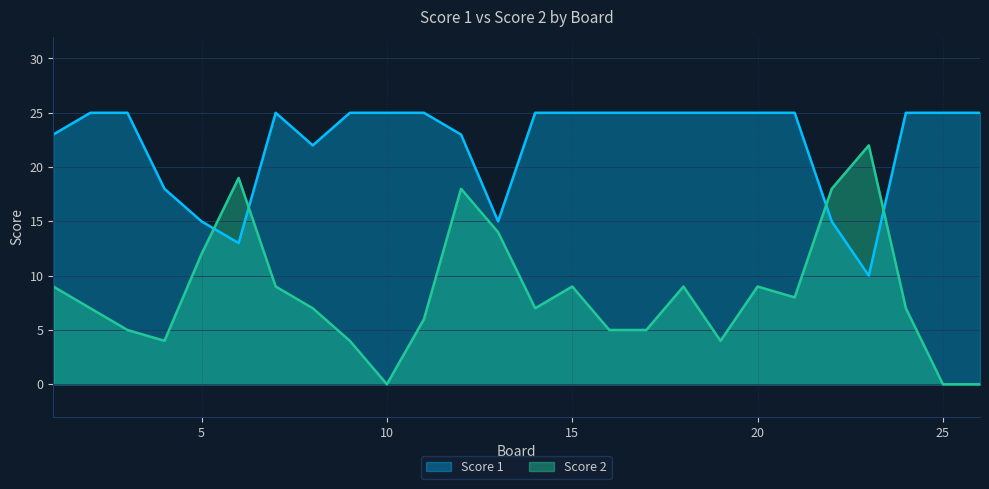

How many times do Score 2 and Score 1 cross each other?

4